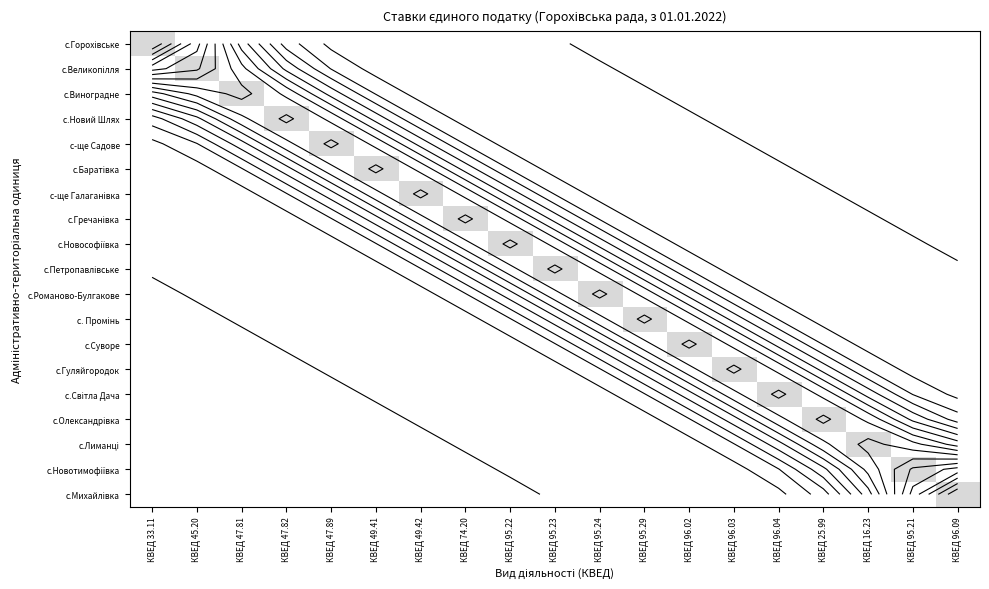

How many values in the с.Михайлівка series exceed 0?

1